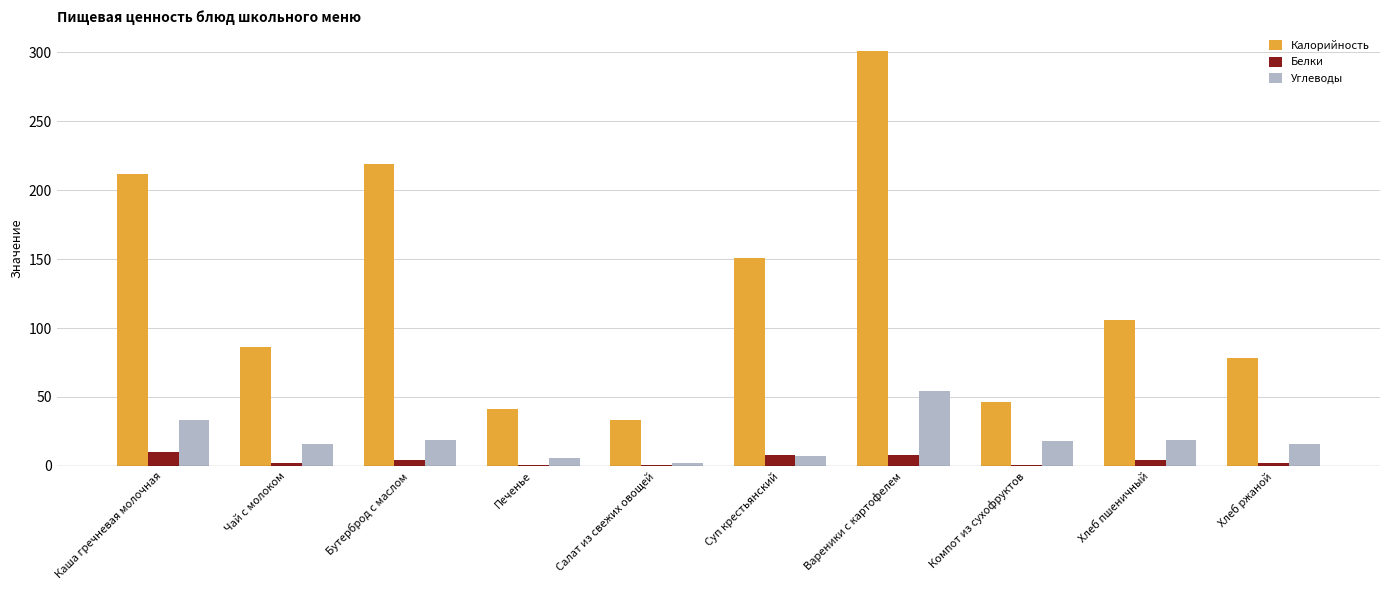

What is the maximum value shown in the chart?

301